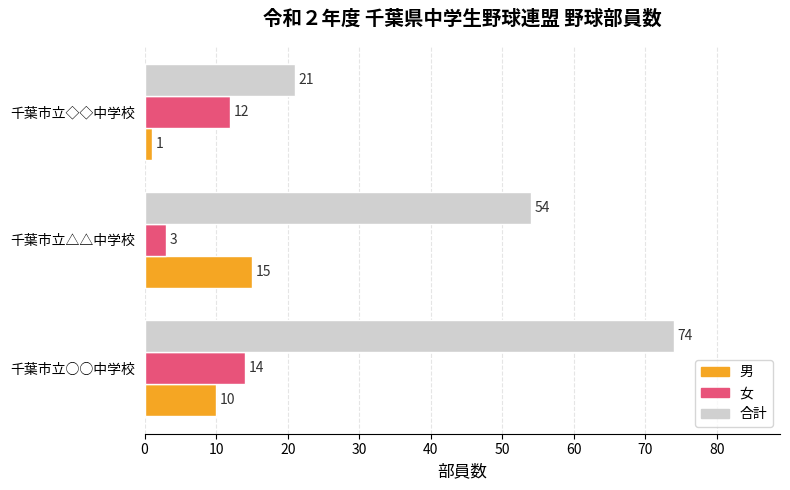

Which series has the widest spread of values?

合計